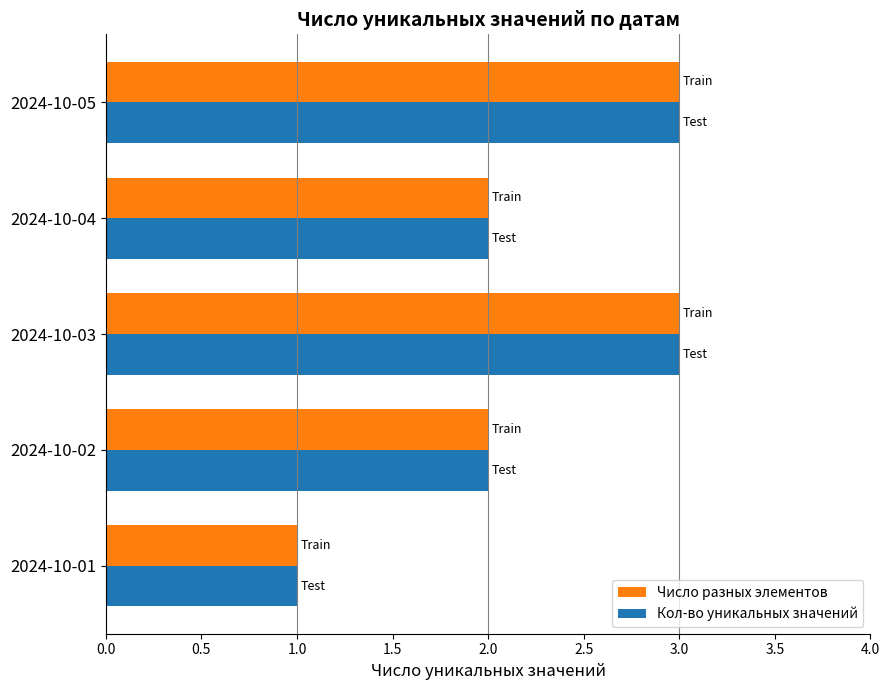

What is the greatest value displayed?

3